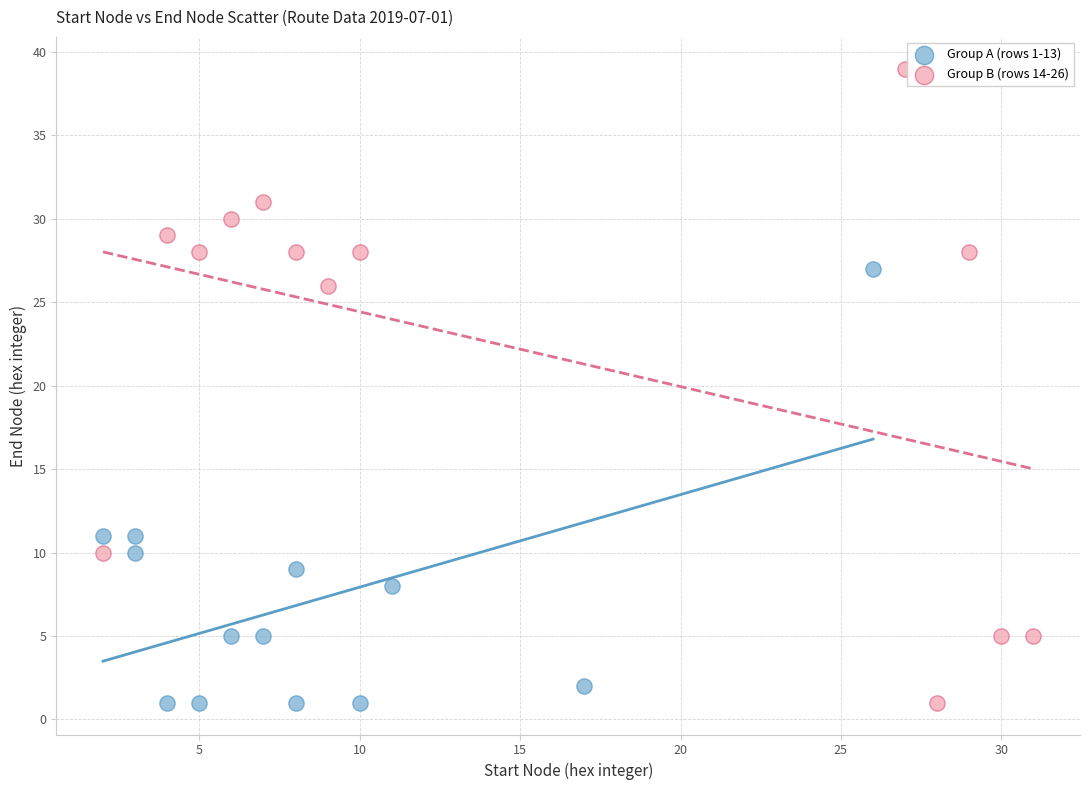

Which series contains the highest Y value?

Group B (rows 14-26)